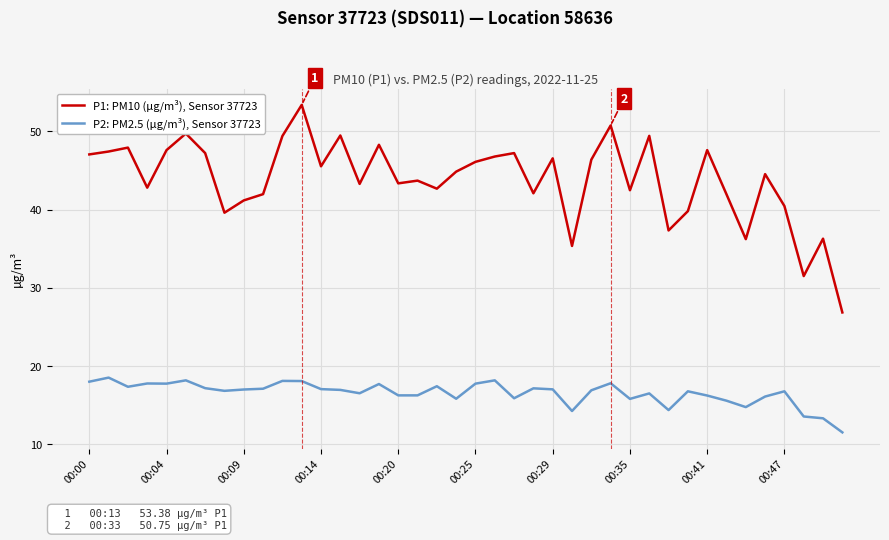

What is the average value of the P2: PM2.5 (µg/m³), Sensor 37723 series?

16.5